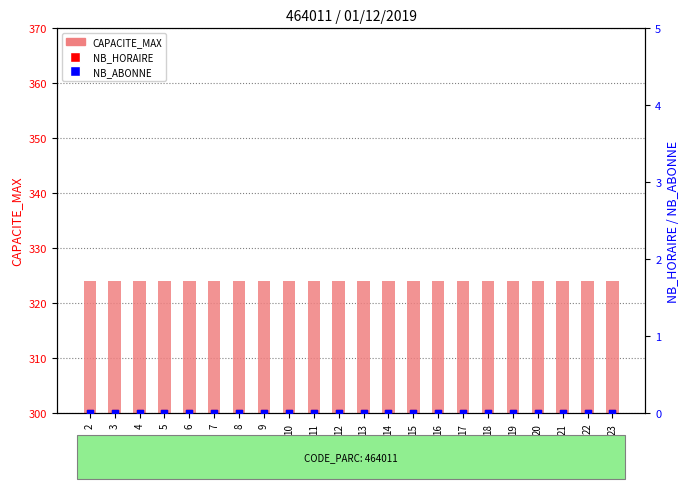

Which series contains the lowest Y value?

NB_HORAIRE